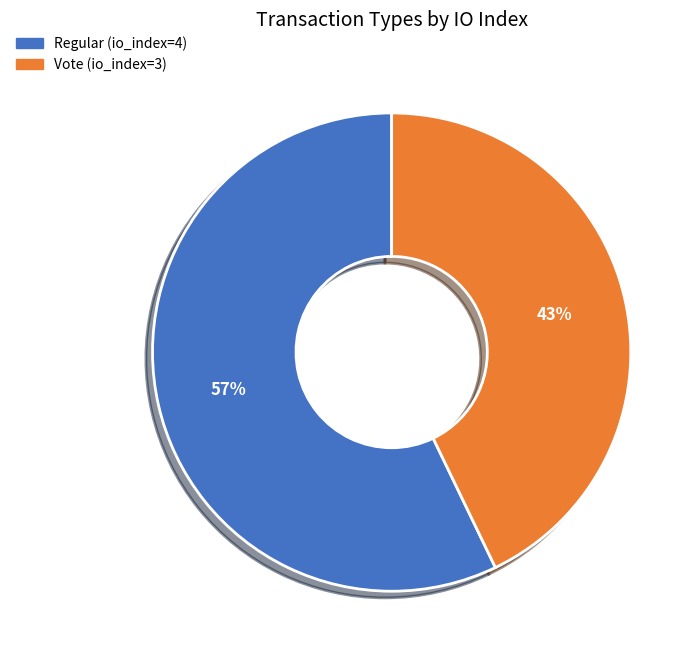

To the nearest percent, what is the difference between the Regular (io_index=4) and Vote (io_index=3) slice percentages?

14%